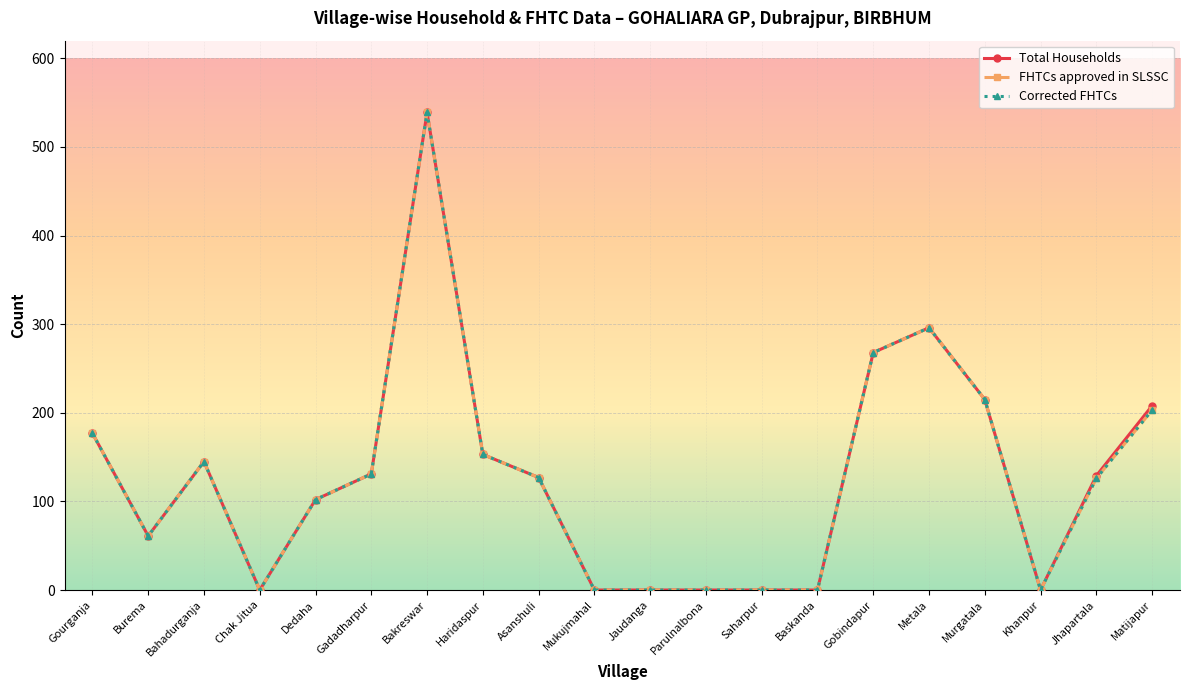

At which category is the sum across all series the highest?

Bakreswar